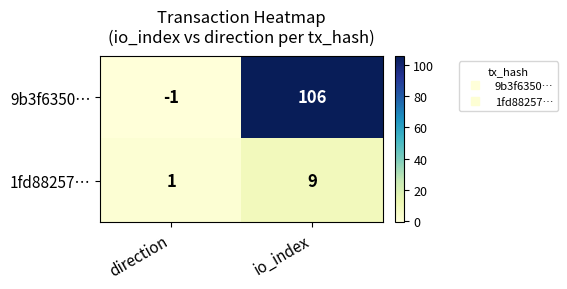

The 9b3f6350… series shows -1 at direction. True or false?

True